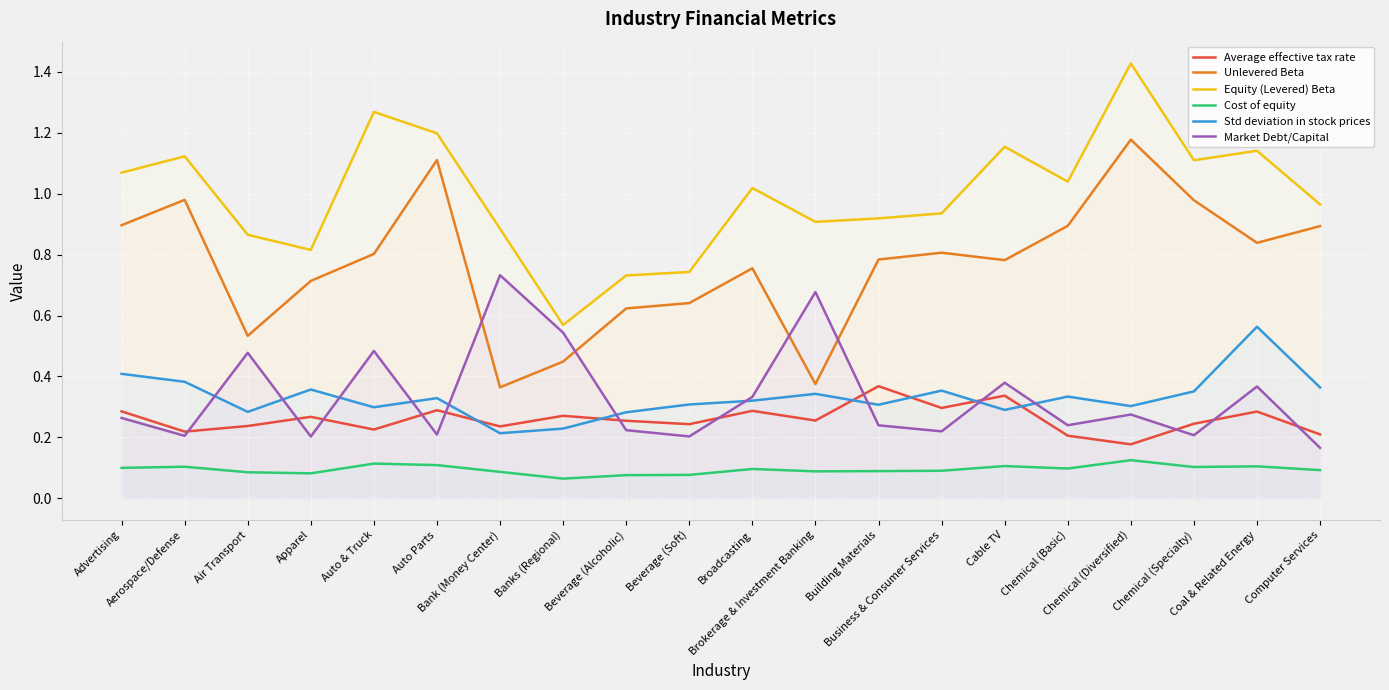

Count the number of data series in this chart.

6